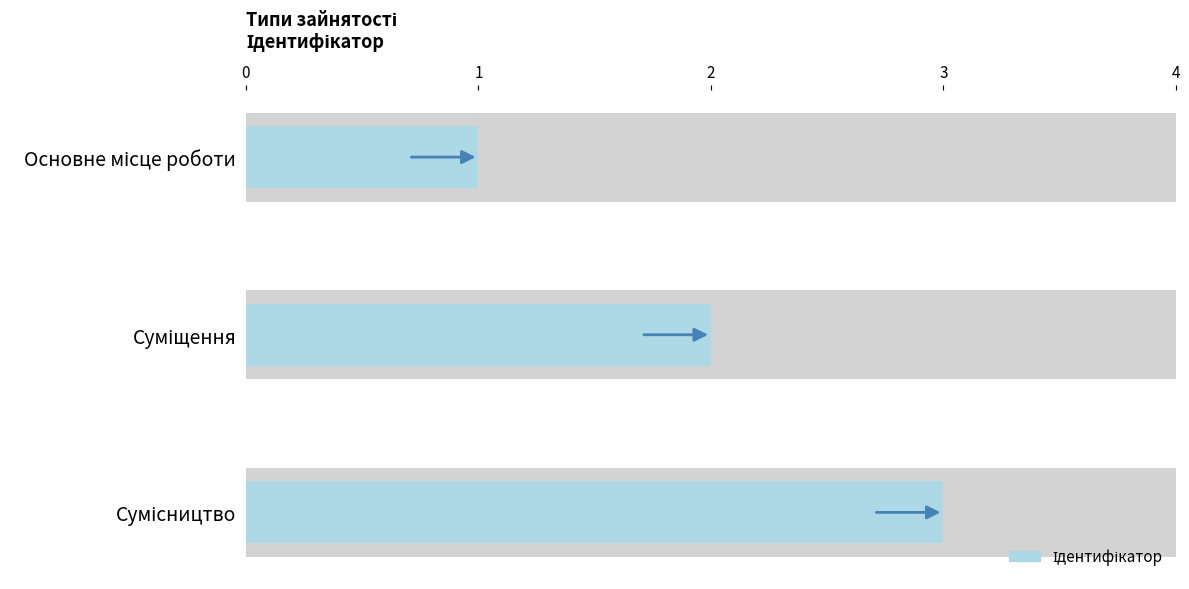

Which has a higher value, Сумісництво or Основне місце роботи?

Сумісництво